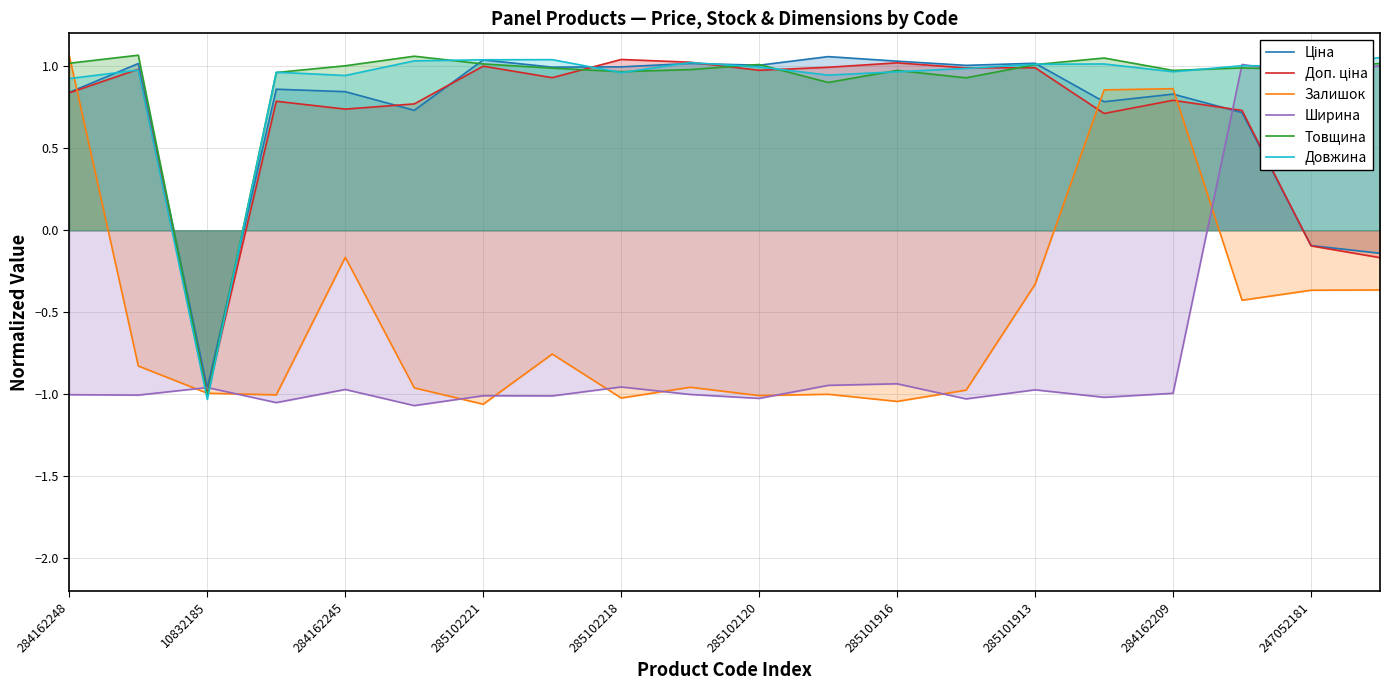

What is the value of the Ціна point at the 11th from the left?

1.0